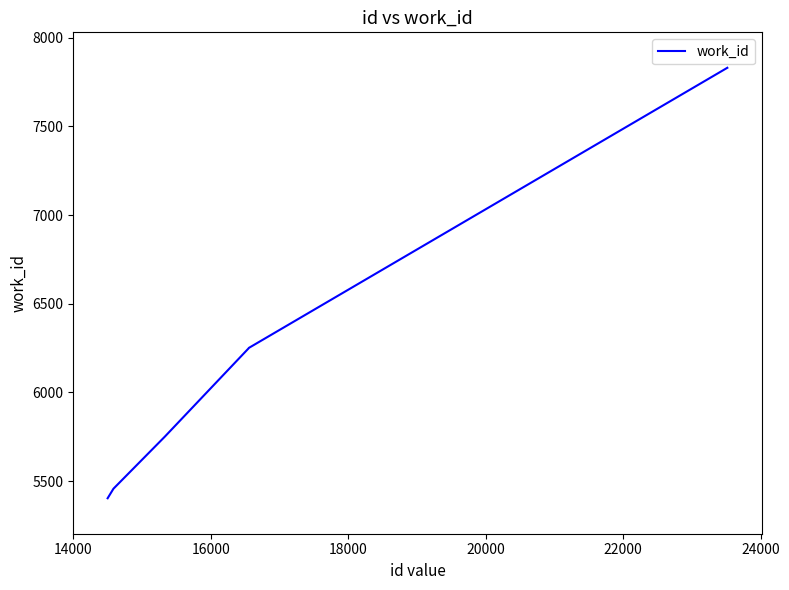

What is the greatest value displayed?

7831